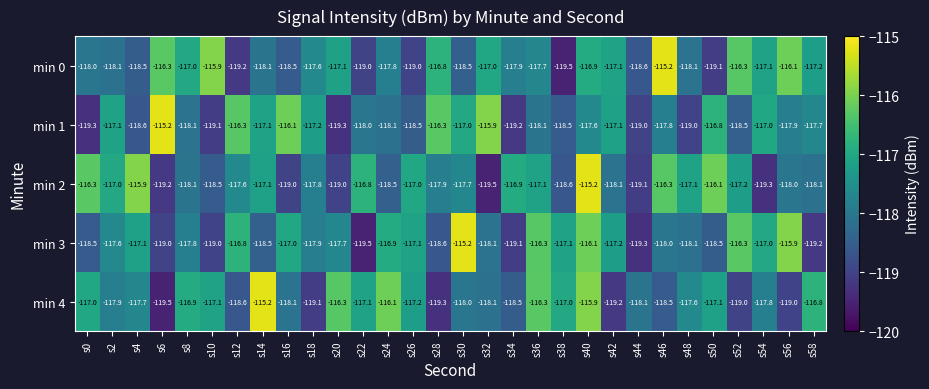

What value does the min 1 series have at s50?

-116.8